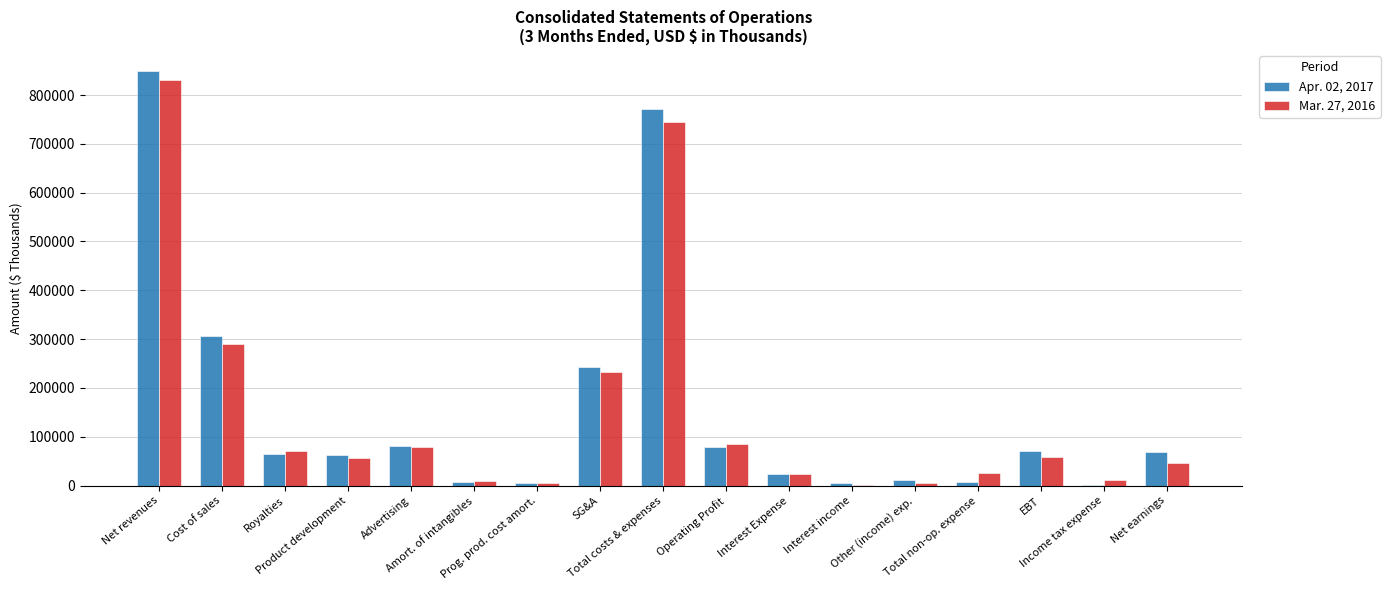

How many distinct data groups are displayed?

2